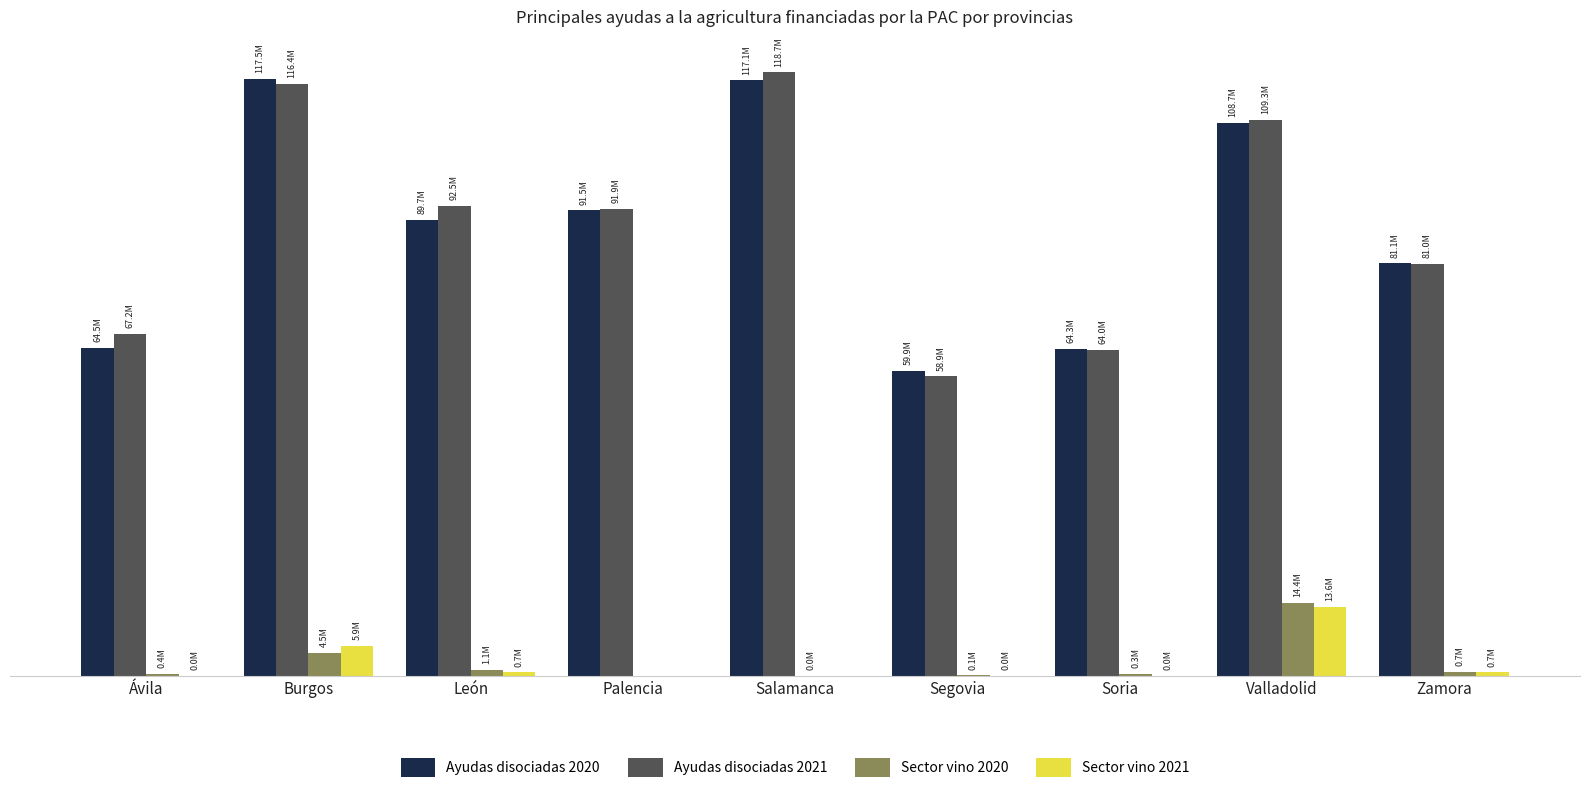

Are the bars horizontal?

No